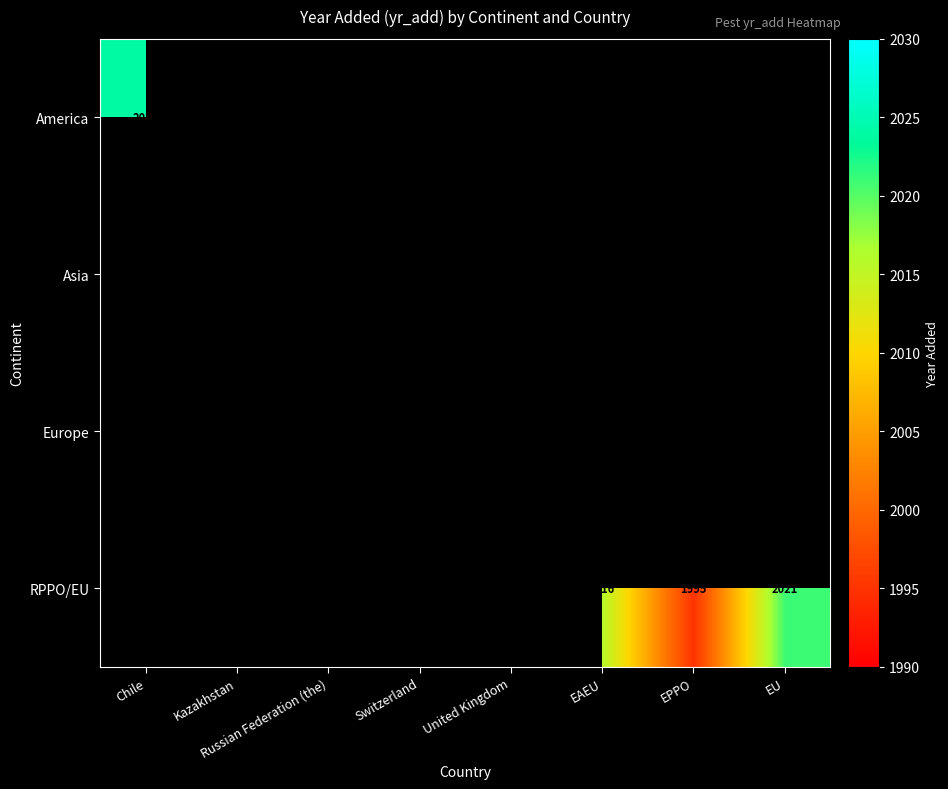

At how many categories does at least one series exceed 2011?

7